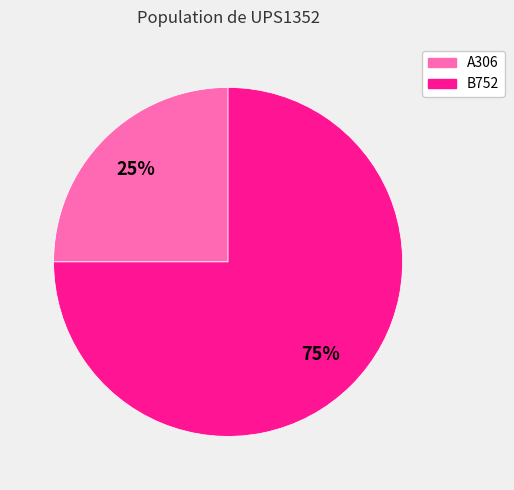

What is the largest slice in the pie chart?

B752